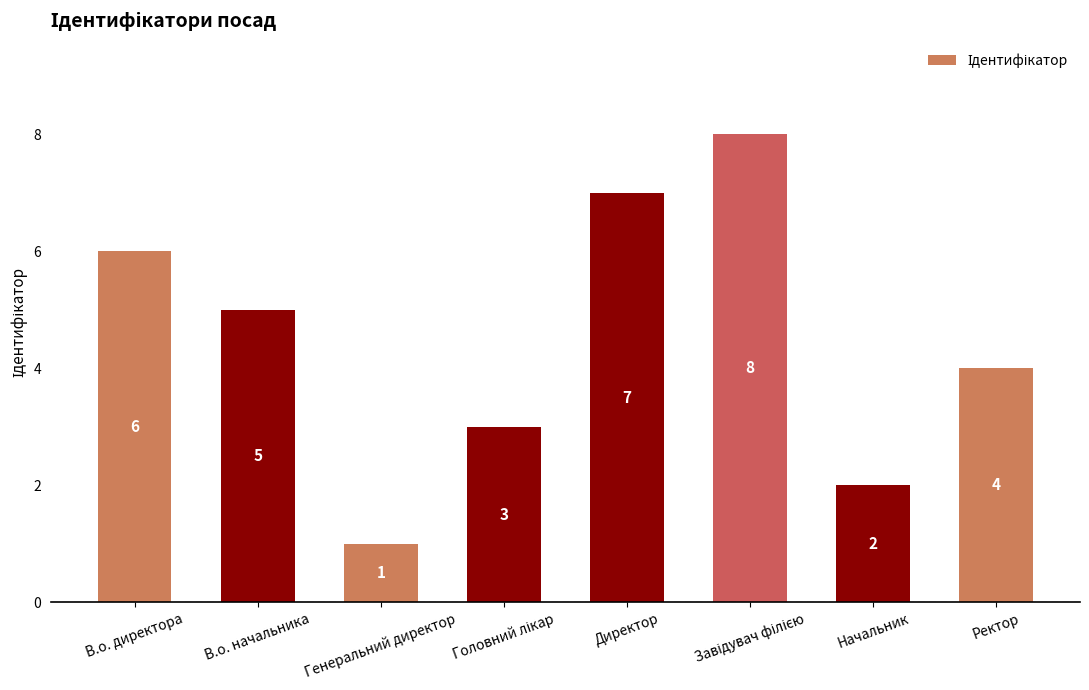

Reading left to right, extract all data points from this chart.

6	5	1	3	7	8	2	4